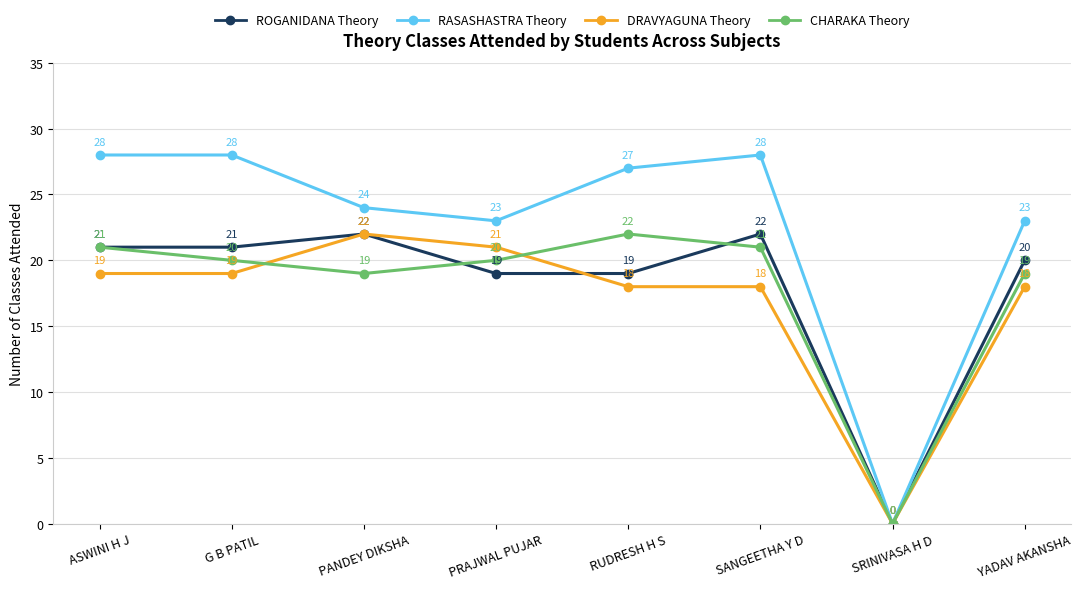

What is the maximum value shown in the chart?

28